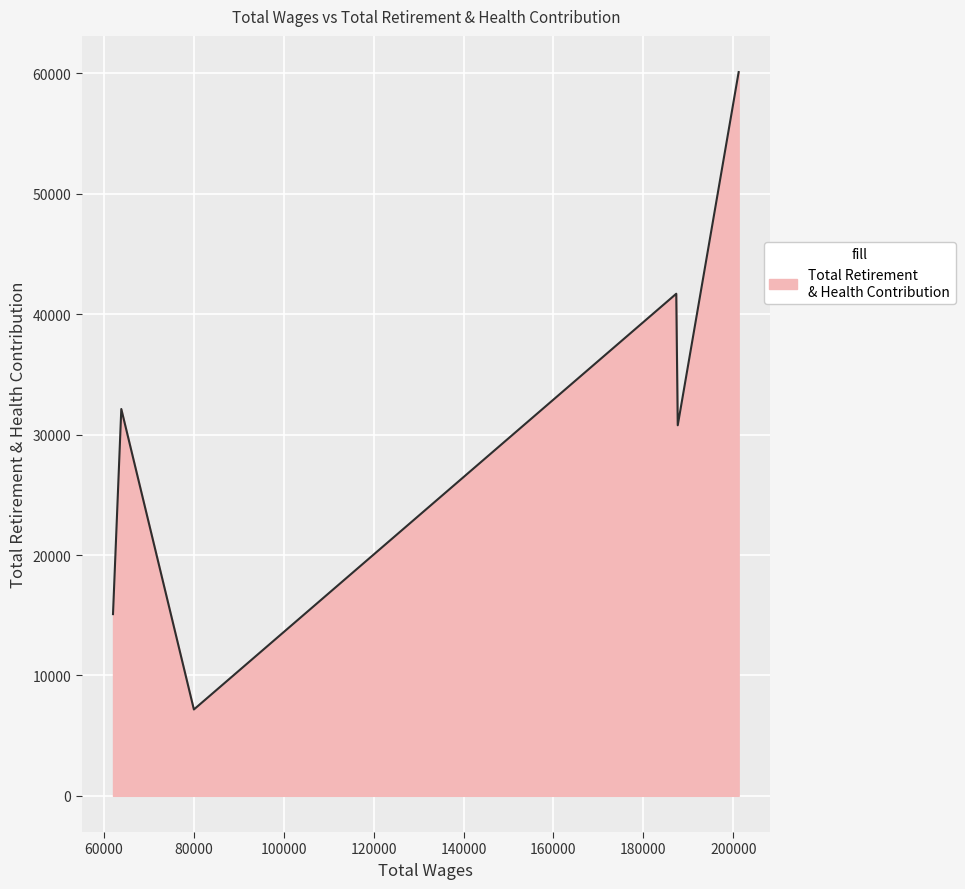

What is the greatest value displayed?

60118